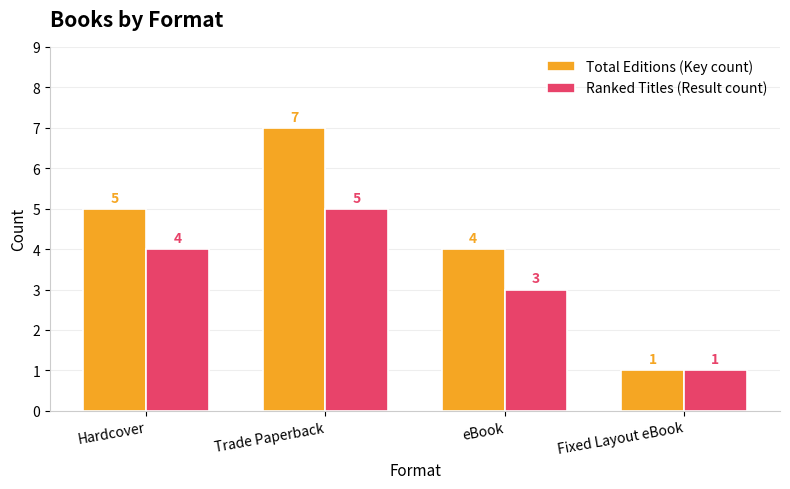

Reading left to right, transcribe all the data shown in this chart.

Total Editions (Key count): 5	7	4	1
Ranked Titles (Result count): 4	5	3	1